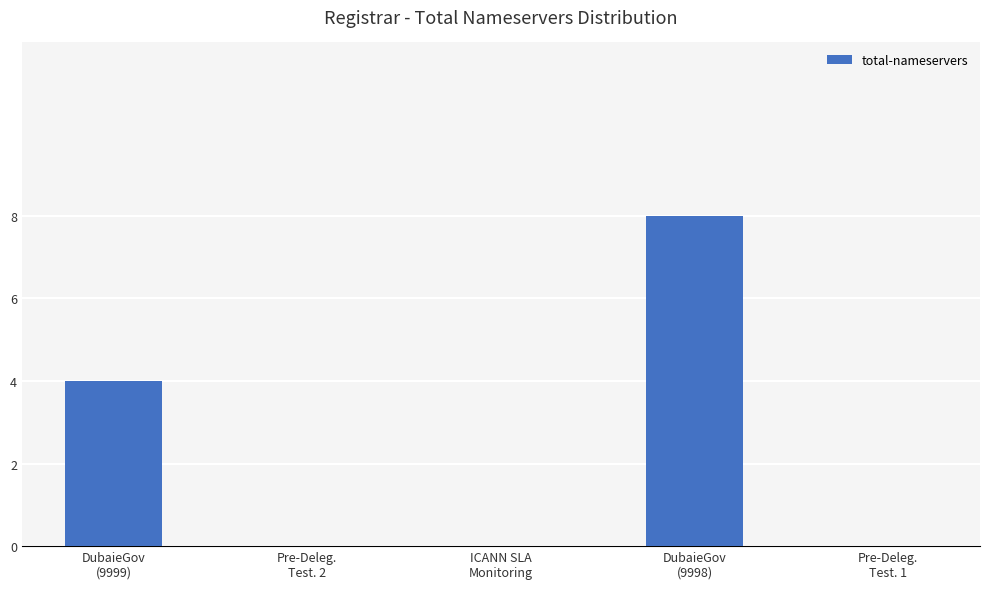

What is the maximum value shown in the chart?

8